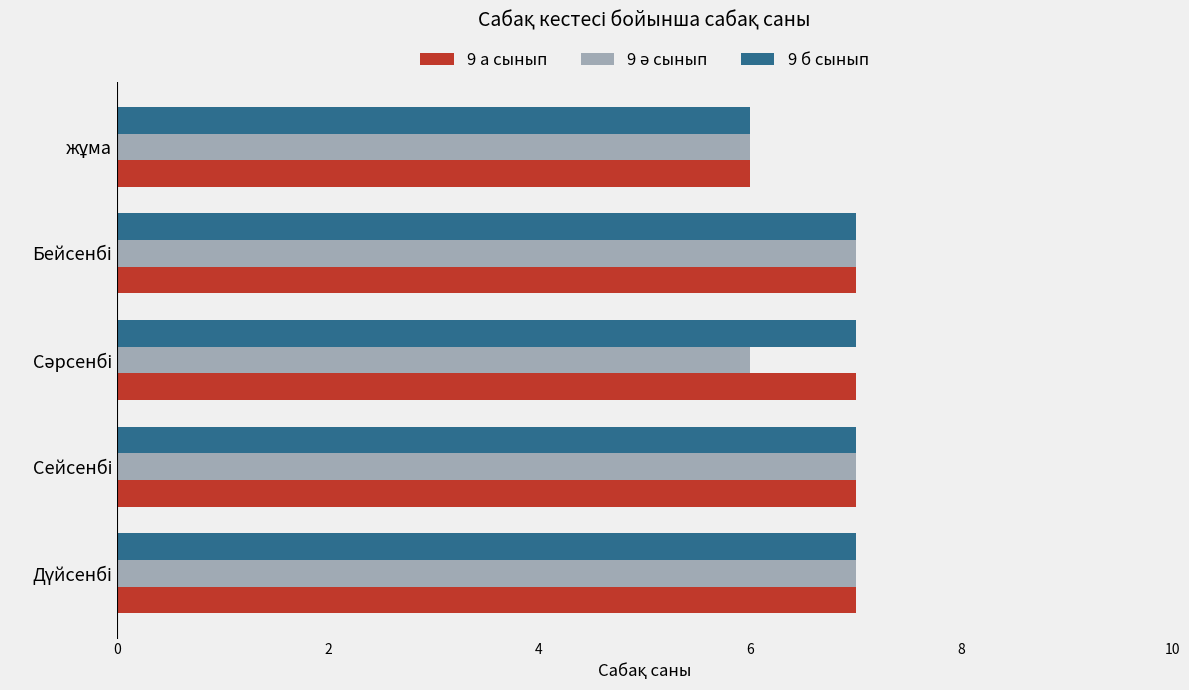

What is the average value of the 9 а сынып series?

7